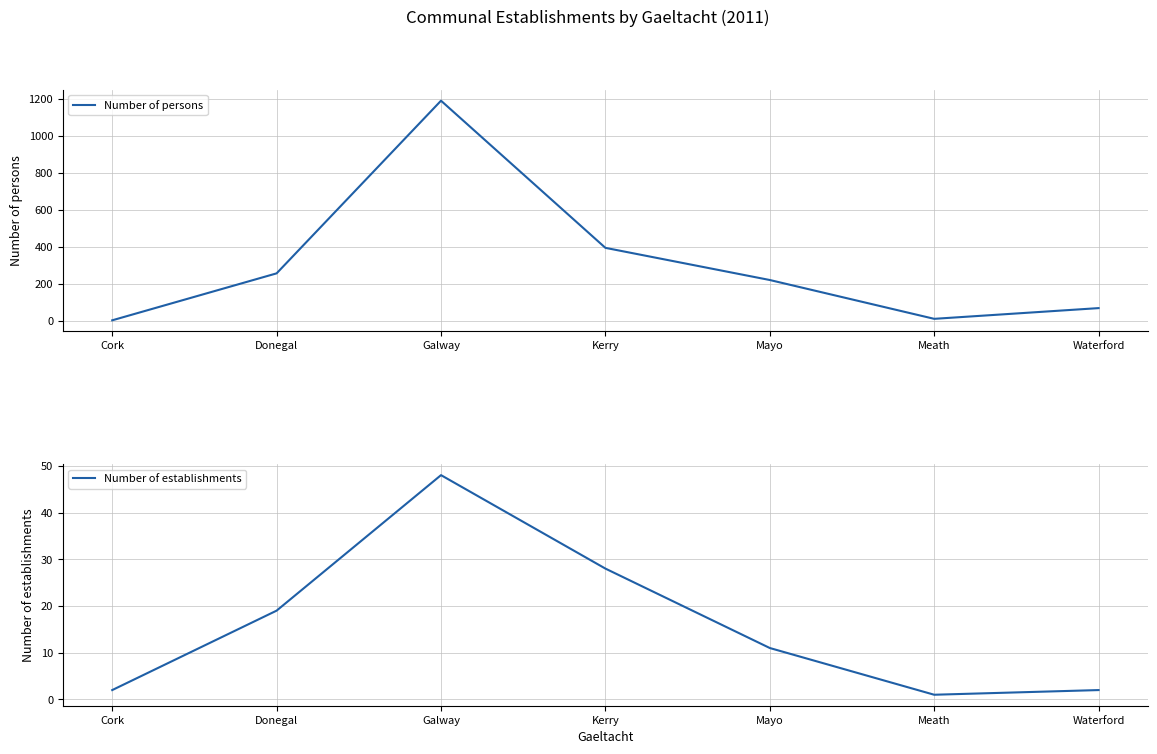

Reading left to right, what are all the values shown in this chart?

Number of persons: 2	256	1190	394	220	10	68
Number of establishments: 2	19	48	28	11	1	2